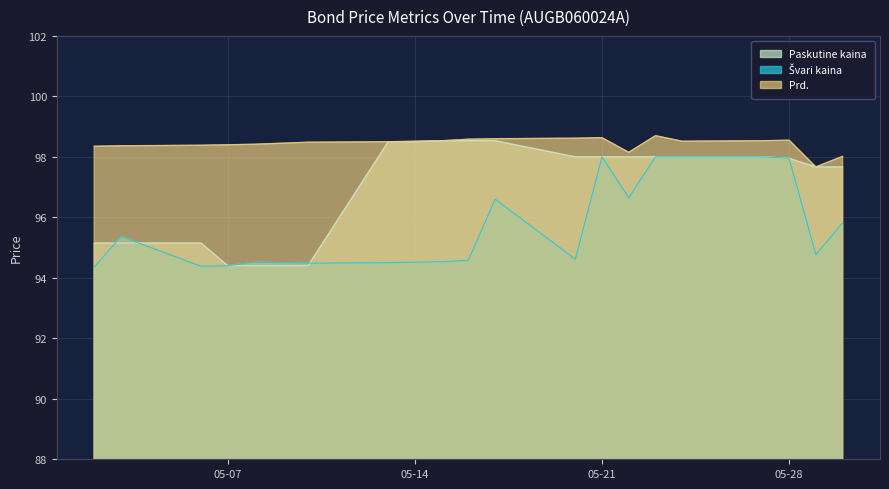

What is the difference between the maximum and minimum values in the Švari kaina series?

3.7